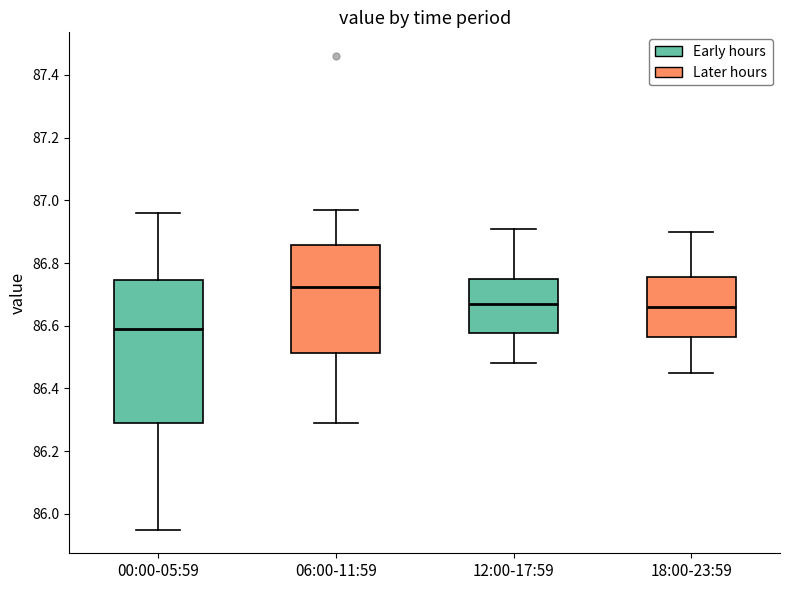

Reading left to right, transcribe this box plot: for each box, give where its median line is, the range the box spans, and where its two whiskers end, as read against the y-axis. The values are not printed on the chart, so give them approximately, as read against the axis.

00:00-05:59: median 86.60, box 86.30 to 86.74, whiskers 85.96 to 86.96
06:00-11:59: median 86.72, box 86.52 to 86.86, whiskers 86.30 to 86.98
12:00-17:59: median 86.68, box 86.58 to 86.74, whiskers 86.48 to 86.92
18:00-23:59: median 86.66, box 86.56 to 86.76, whiskers 86.46 to 86.90